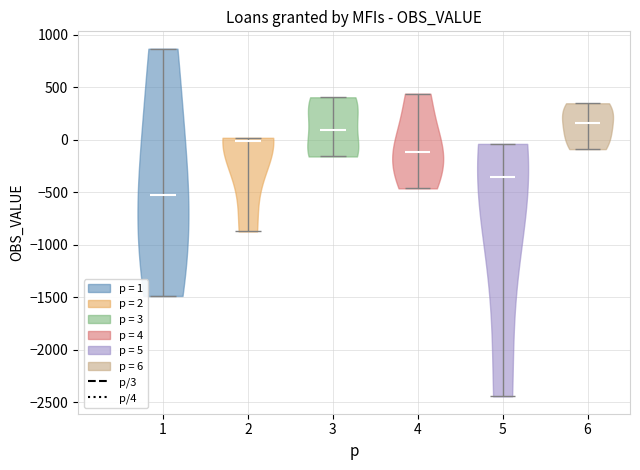

What is the highest point the violin at x = 1 reaches on the y-axis? The values are not printed on the chart, so give them approximately, as read against the axis.

850